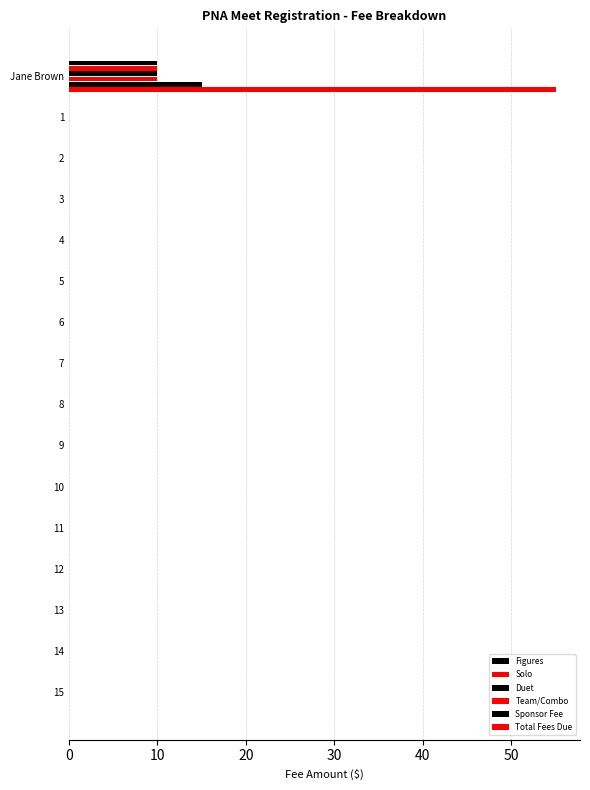

Rank the series at 12 from lowest to highest value.

Figures, Solo, Duet, Team/Combo, Sponsor Fee, Total Fees Due